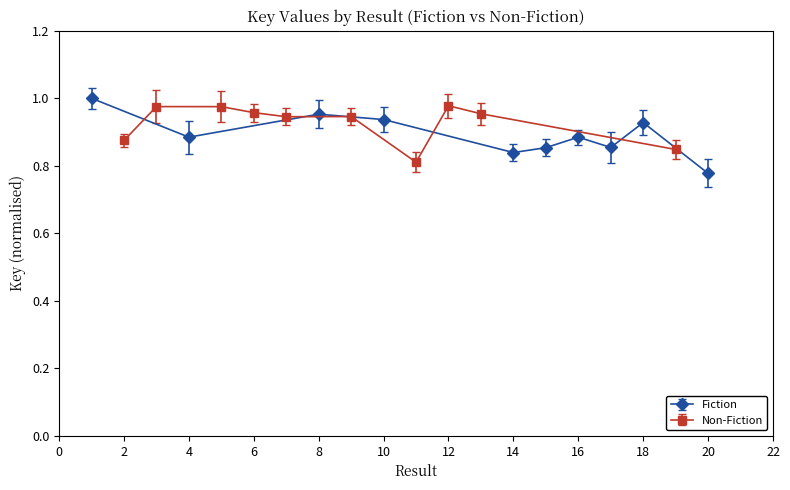

How many interior local peaks does the Fiction series have?

3